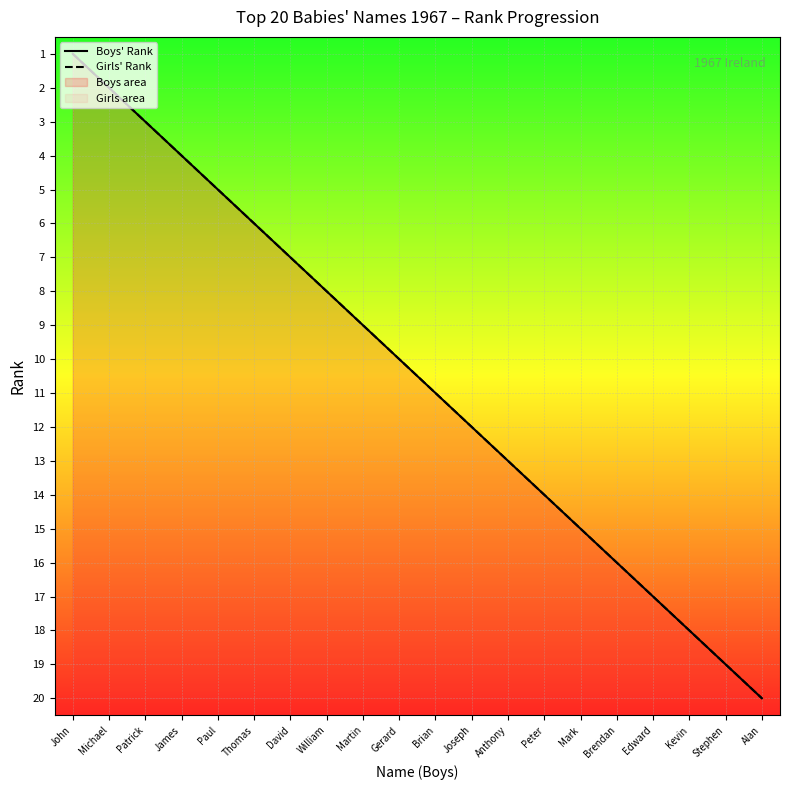

What is the sum of the Girls' Rank values at Patrick and Thomas?

9